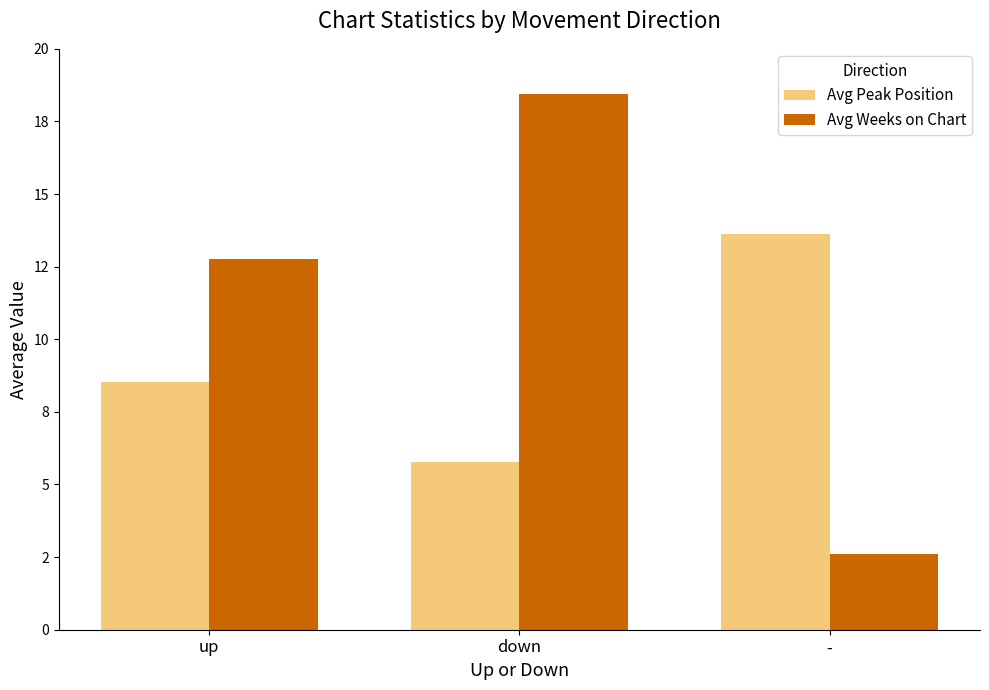

Which label corresponds to the largest value in the chart?

down